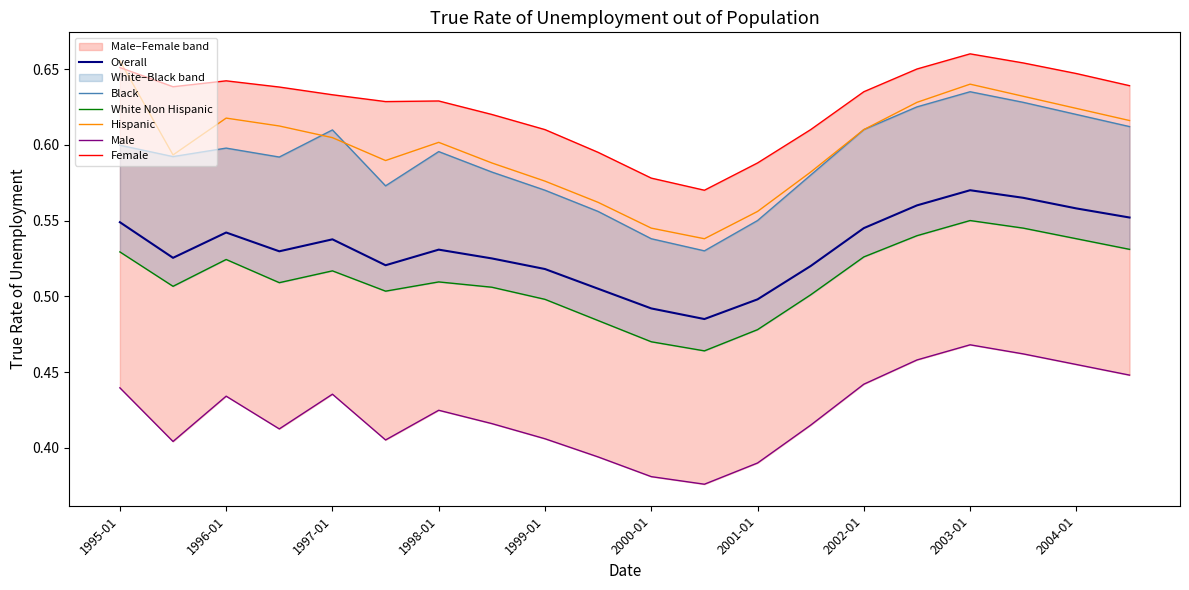

True or false: Female and Black cross at least once.

False